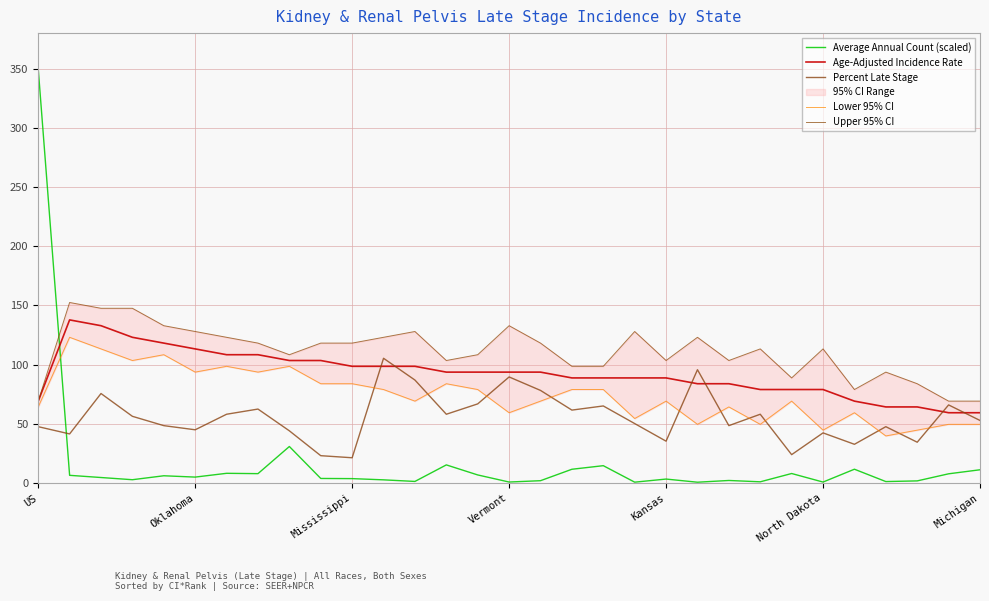

What is the greatest value displayed?

350.0